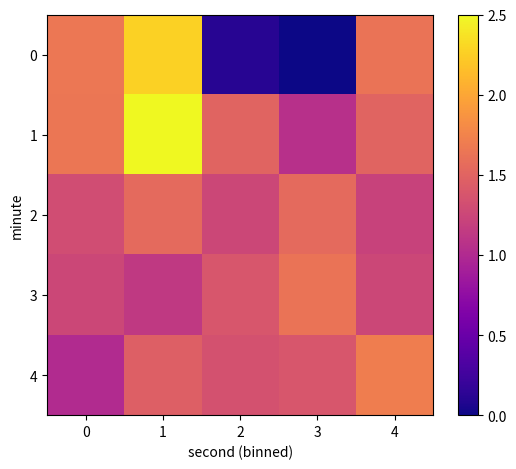

Reading left to right, transcribe all the data shown in this chart.

0: 0=1.7	1=2.3	2=0.1	3=0.0	4=1.6
1: 0=1.6	1=2.5	2=1.5	3=1.1	4=1.5
2: 0=1.3	1=1.5	2=1.3	3=1.5	4=1.2
3: 0=1.3	1=1.1	2=1.4	3=1.6	4=1.3
4: 0=1.0	1=1.5	2=1.3	3=1.4	4=1.7